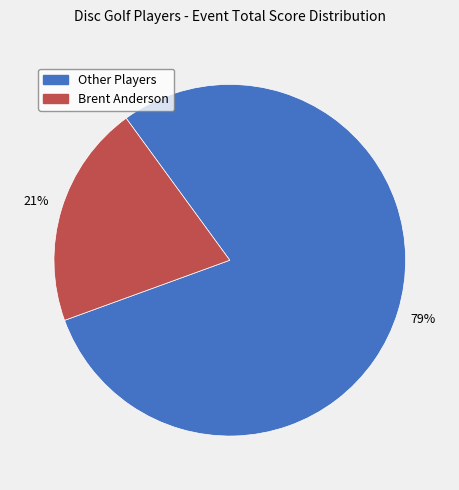

Is it true that Brent Anderson is 21% of the pie?

True